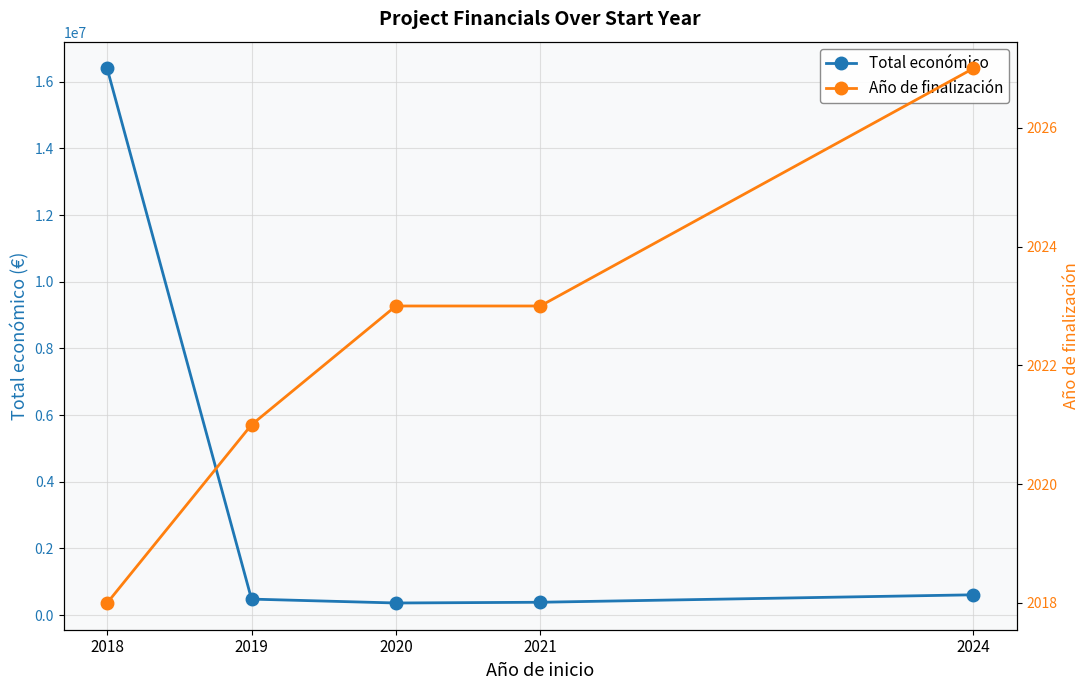

What is the difference between the maximum and minimum values in the Año de finalización series?

9.0